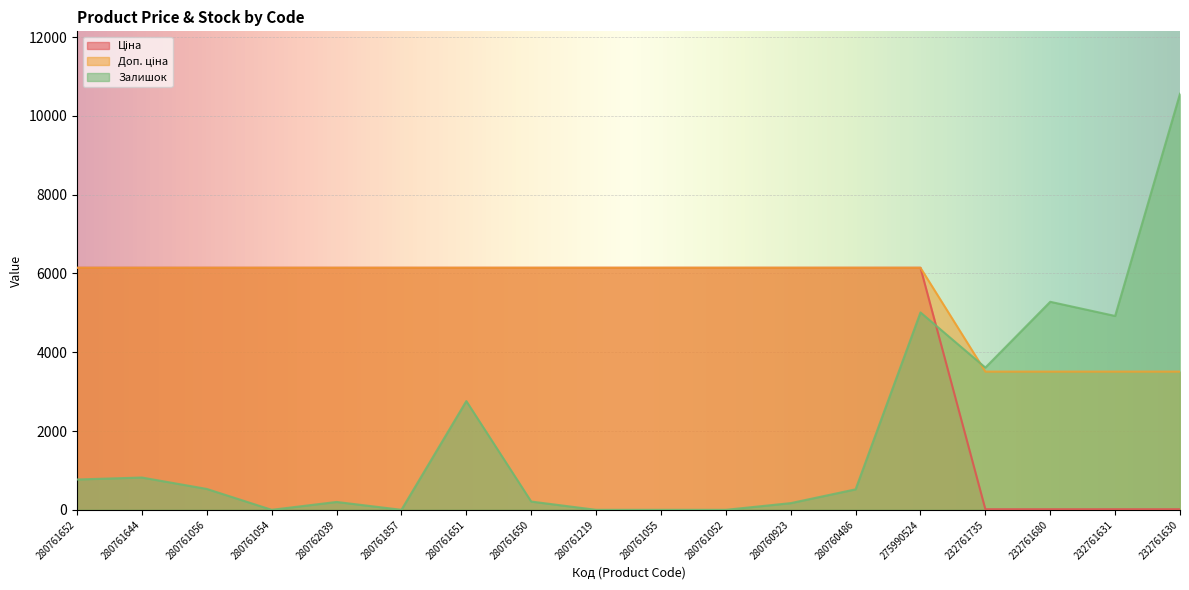

Is it true that Доп. ціна equals 6143.2 at 280761651?

True